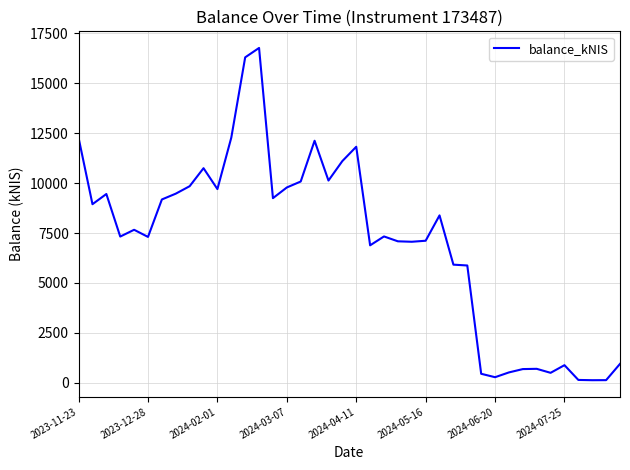

What is the difference between the maximum and minimum values?

16629.5